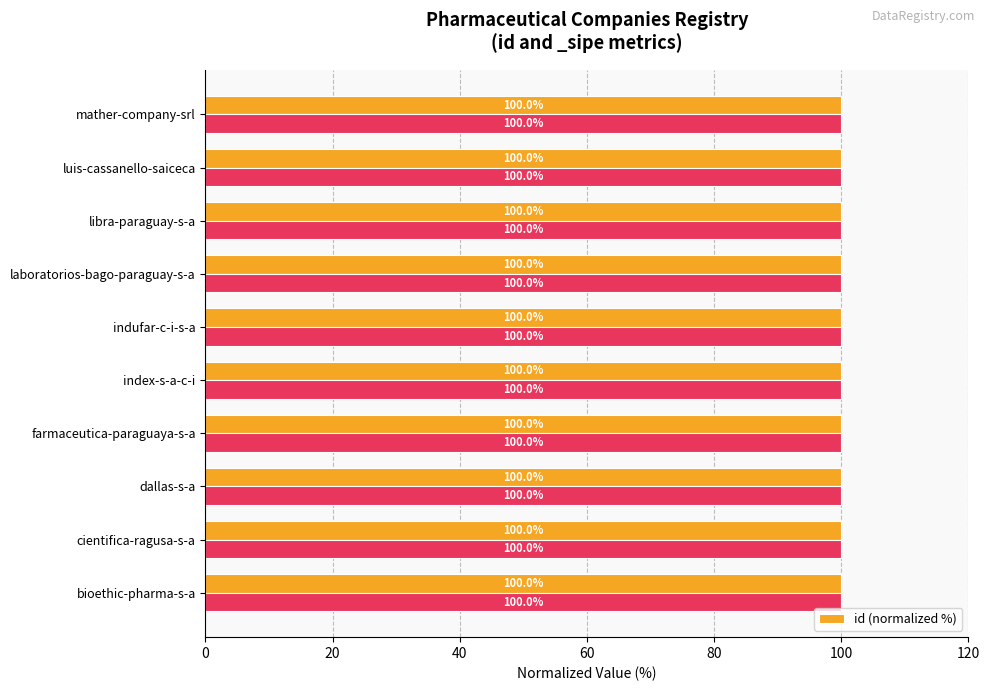

Does the chart contain stacked bars?

No